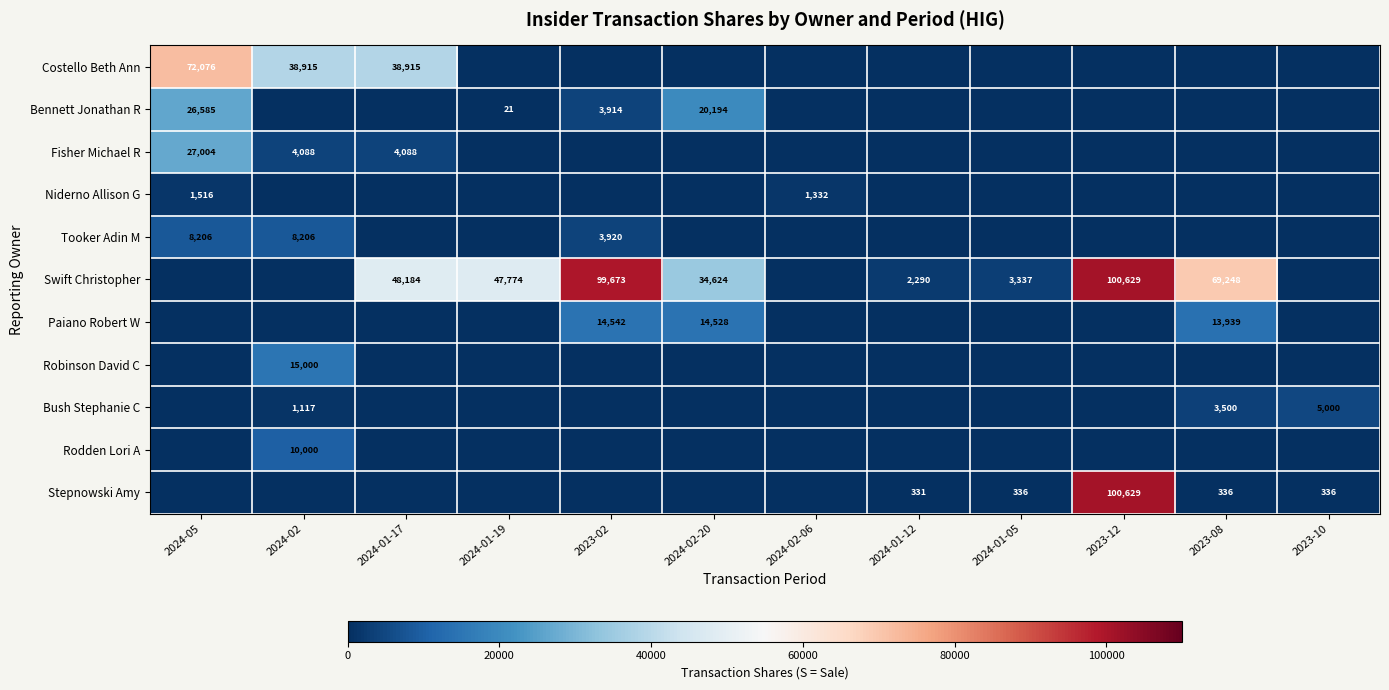

True or false: Swift Christopher has a value of 50231 at 2023-02.

False